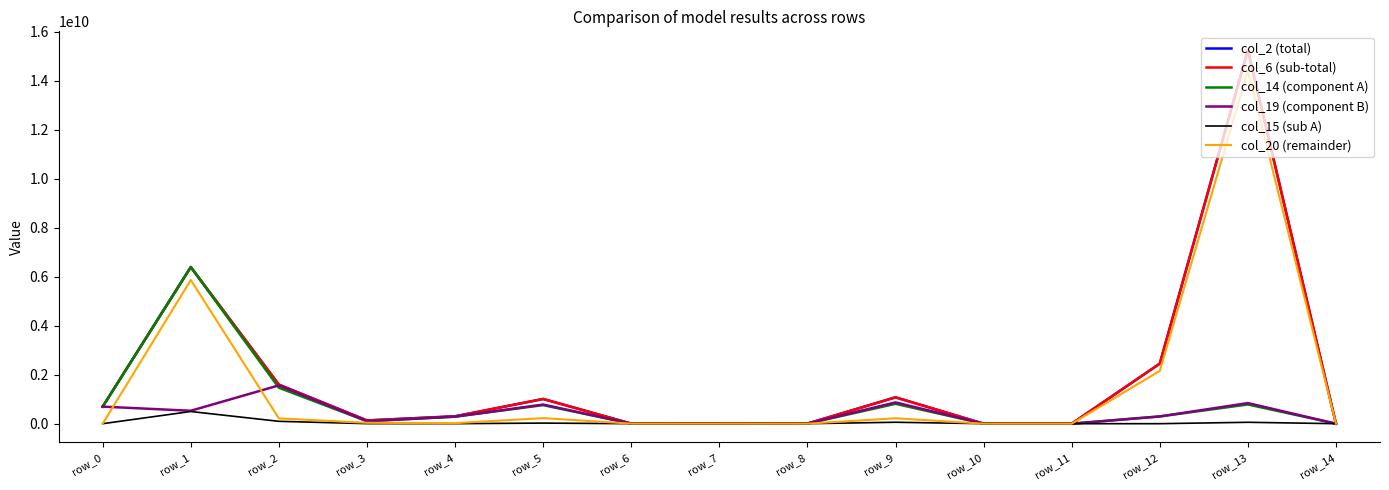

Reading left to right, extract all data points from this chart.

col_2 (total): 696565041.1	6394305847.4	1593737015.1	132424903.9	300864292.6	1008722925.2	2792084.0	8511540.6	3219490.2	1075638881.2	0.0	0.0	2451466505.0	15255301897.3	0.0
col_6 (sub-total): 696565041.1	6394305847.4	1593737015.1	132424903.9	300864292.6	1008722925.2	2792084.0	8511540.6	3219490.2	1075638881.2	0.0	0.0	2451466505.0	15255301897.3	0.0
col_14 (component A): 696565041.1	6394305847.4	1467730742.7	101163034.6	286825888.4	757278652.1	951312.6	6162602.2	3219490.2	810651772.7	0.0	0.0	295538678.0	784298524.9	0.0
col_19 (component B): 696565041.1	527604485.1	1564097626.2	102805403.9	287728062.5	781444739.3	1079594.6	6523317.4	3219490.2	869275435.7	0.0	0.0	295538678.0	841468113.9	0.0
col_15 (sub A): 0.0	497134579.9	96366883.6	1642369.3	902174.2	24166087.2	128282.0	360715.2	0.0	58623663.0	0.0	0.0	0.0	57169589.0	0.0
col_20 (remainder): 0.0	5866701362.3	216460122.9	35320662.5	21062230.0	227278185.9	2070843.3	1988223.2	0.0	220577534.5	0.0	0.0	2155927827.0	14413833783.4	0.0